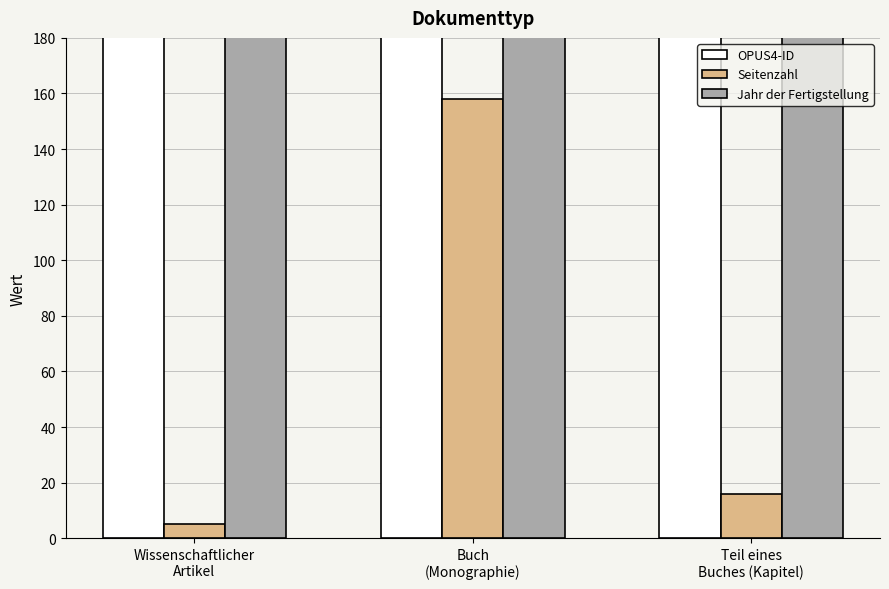

What is the sum of the Seitenzahl values at Teil eines
Buches (Kapitel) and Buch
(Monographie)?

174